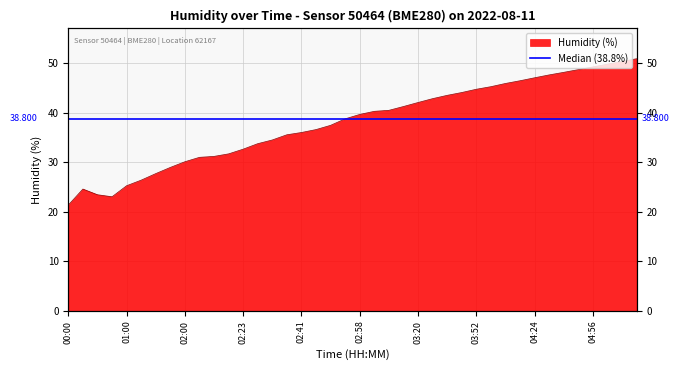

What is the label of the 7th point from the left?

01:37